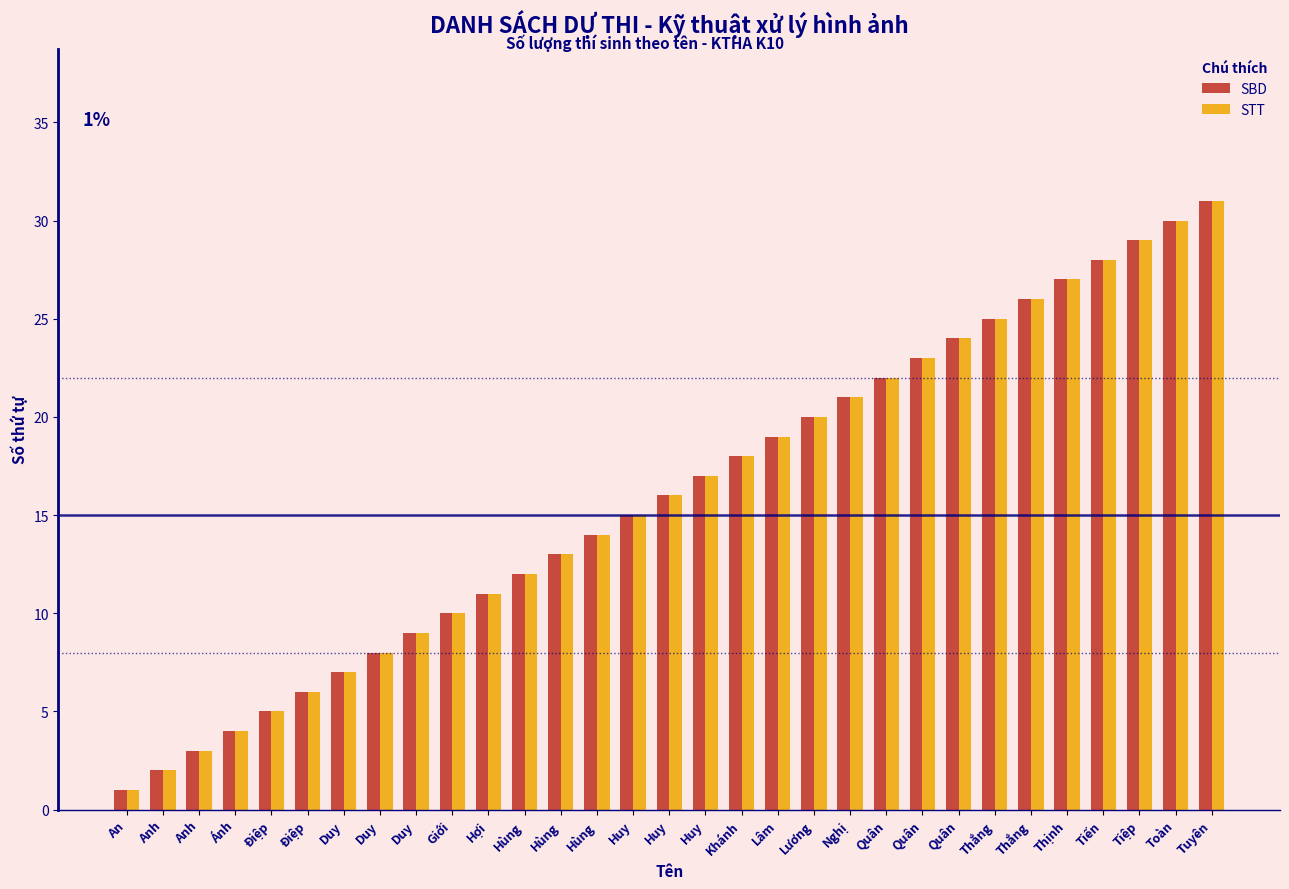

What are all the series names shown in the legend?

SBD, STT